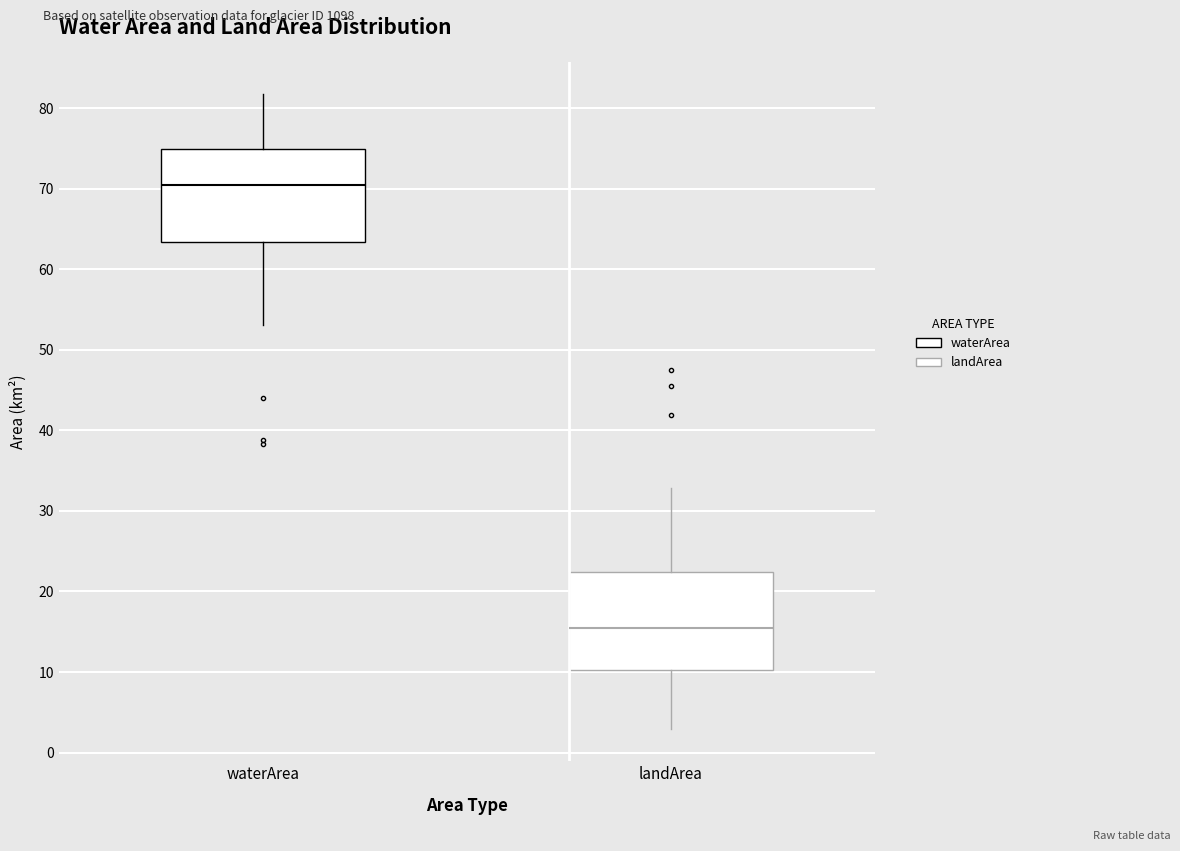

Reading left to right, read every box against the y-axis: the position of its median line, the range the box covers, and the ends of its whiskers. The values are not printed on the chart, so give them approximately, as read against the axis.

waterArea: median 70, box 63 to 75, whiskers 53 to 82
landArea: median 15, box 10 to 22, whiskers 3 to 33